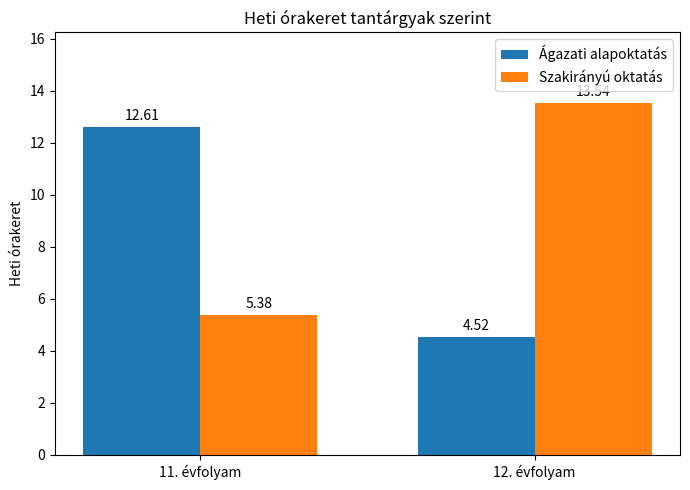

Which label corresponds to the largest value in the chart?

12. évfolyam